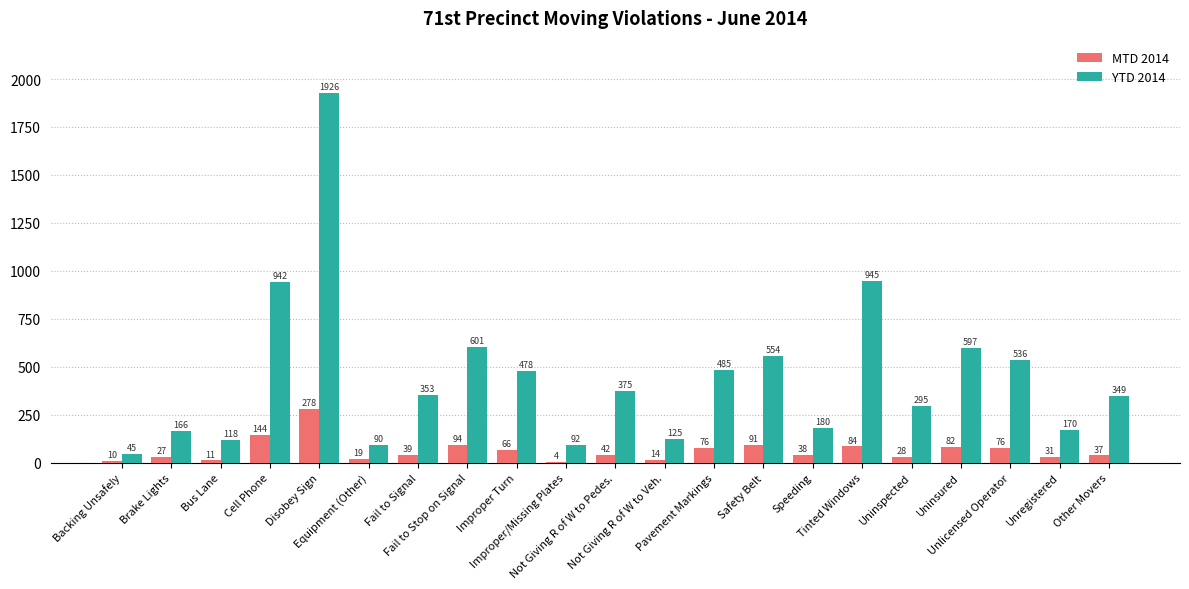

What is the difference between the YTD 2014 values at Fail to Signal and Tinted Windows?

592